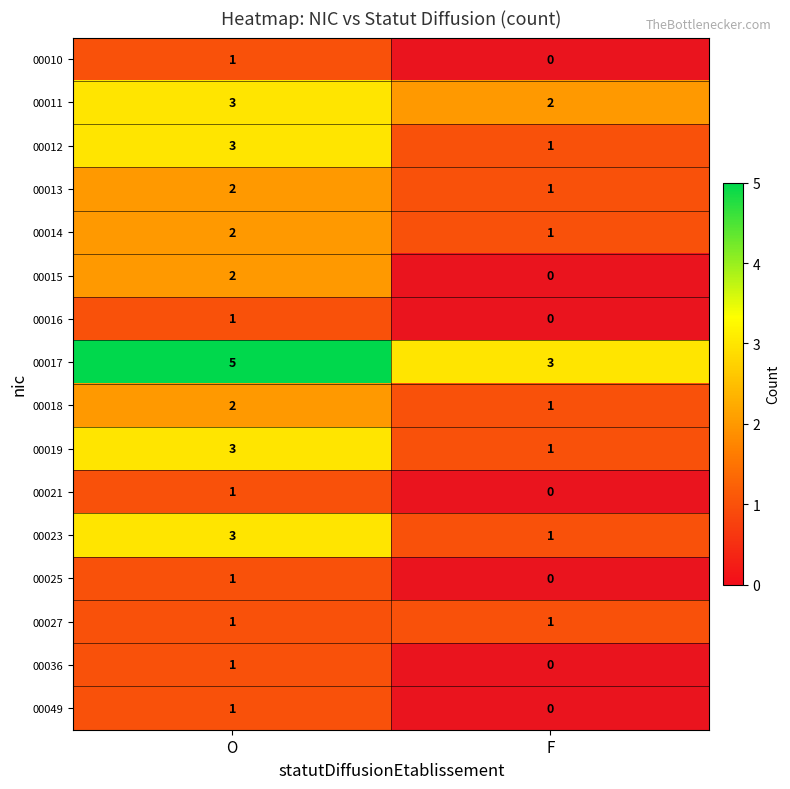

What is the spread (max minus min) of values at O?

4